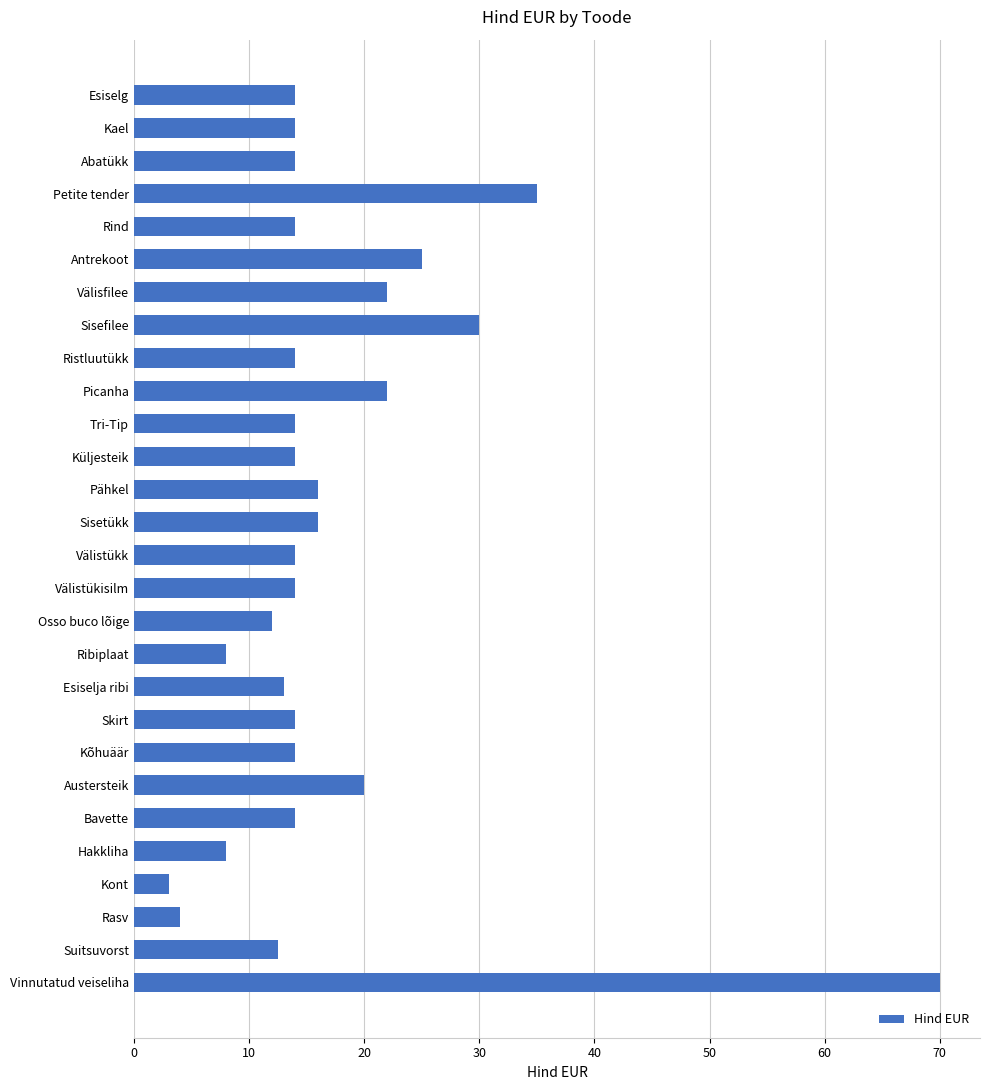

Read the value at Kõhuäär.

14.0